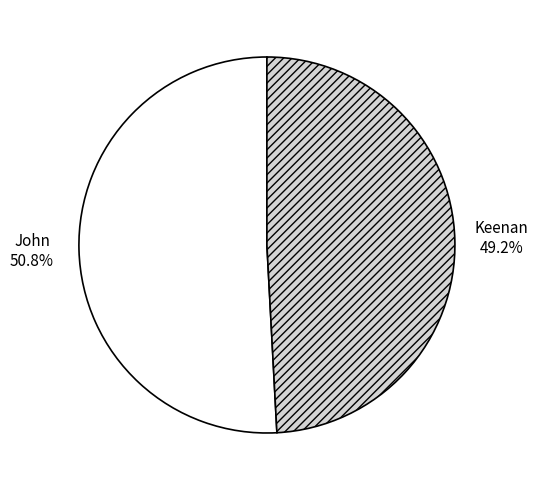

To the nearest percent, what is the average slice percentage?

50%